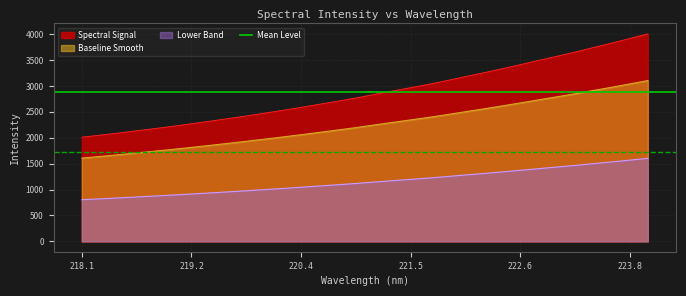

What is the sum of all values?

92033.5